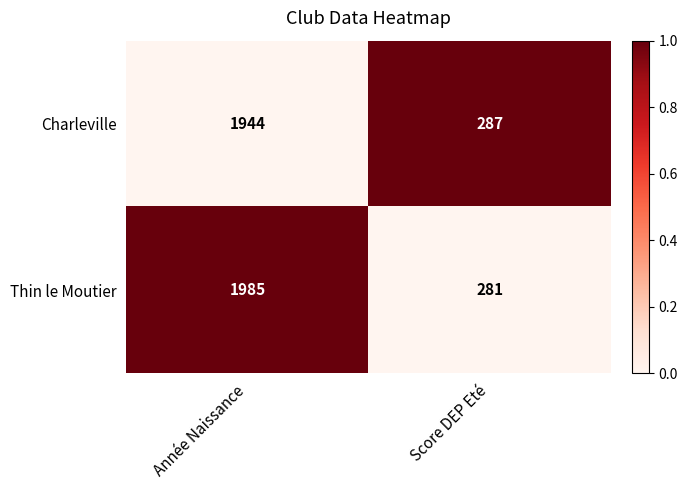

At which category is the sum across all series the highest?

Année Naissance